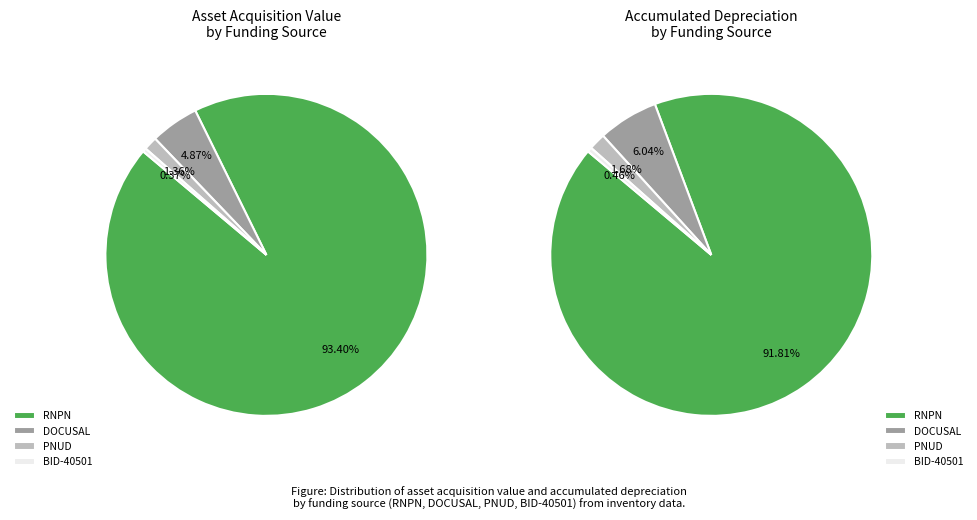

Is there a majority slice in this chart?

Yes